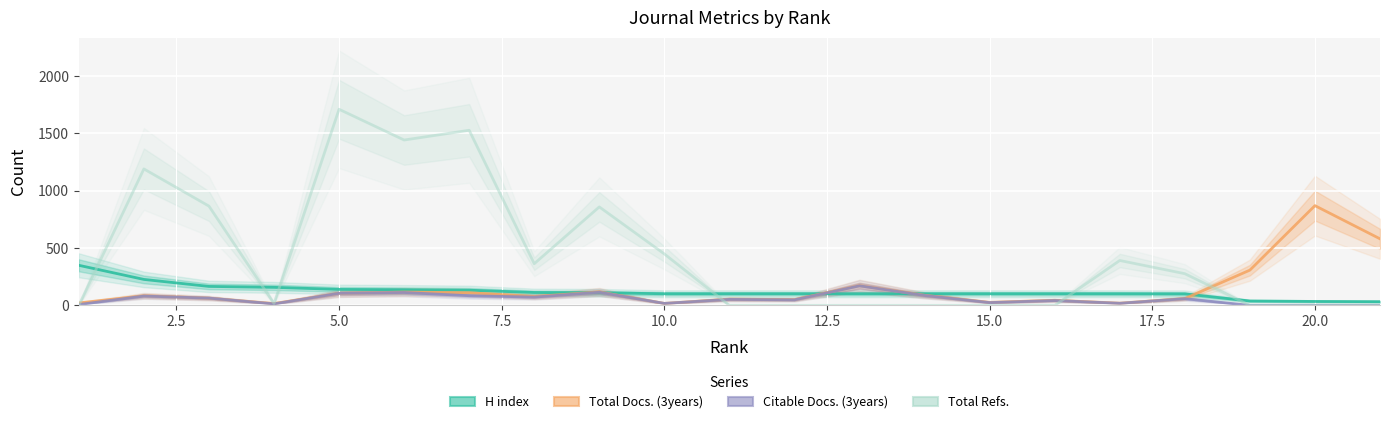

How many data points in Citable Docs. (3years) are above 52?

10